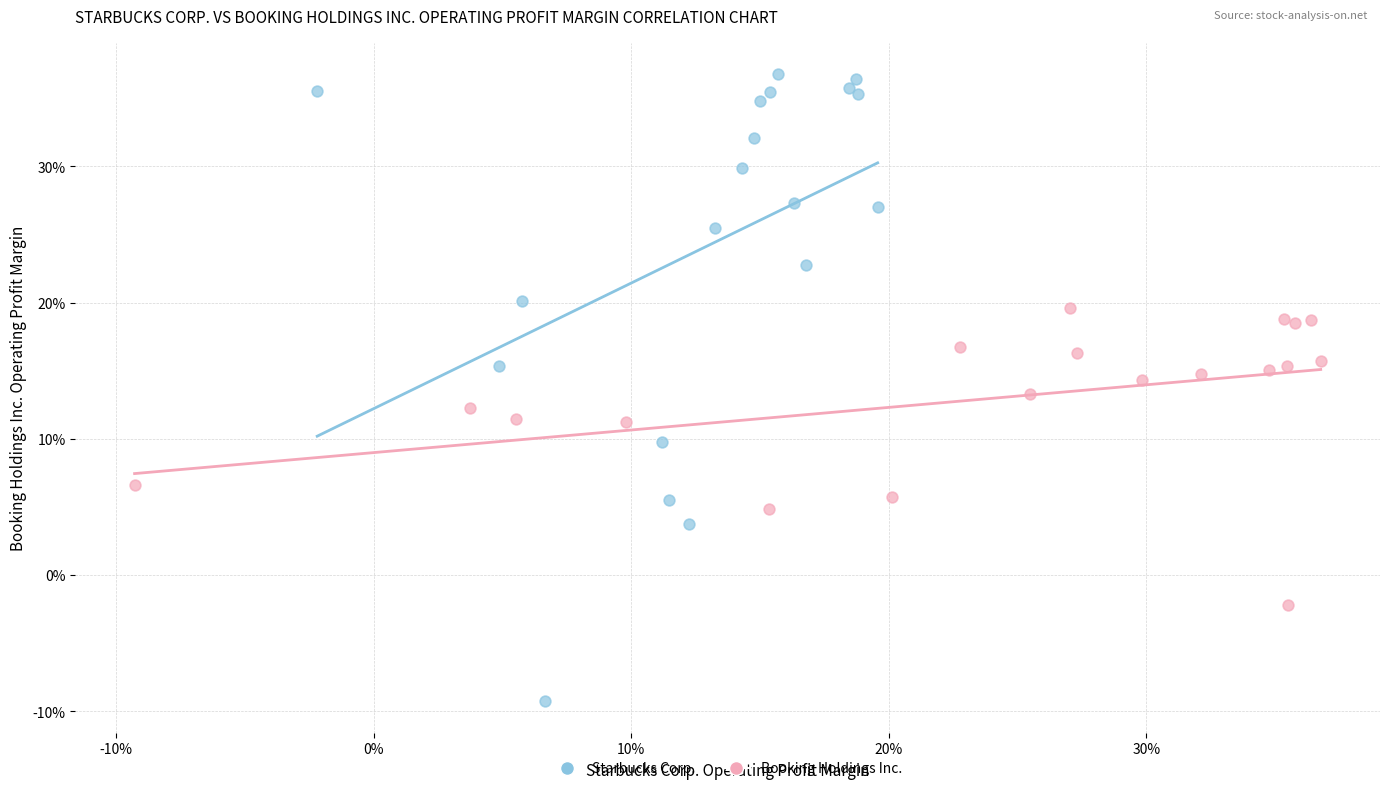

Which series reaches the maximum Y coordinate?

Starbucks Corp.